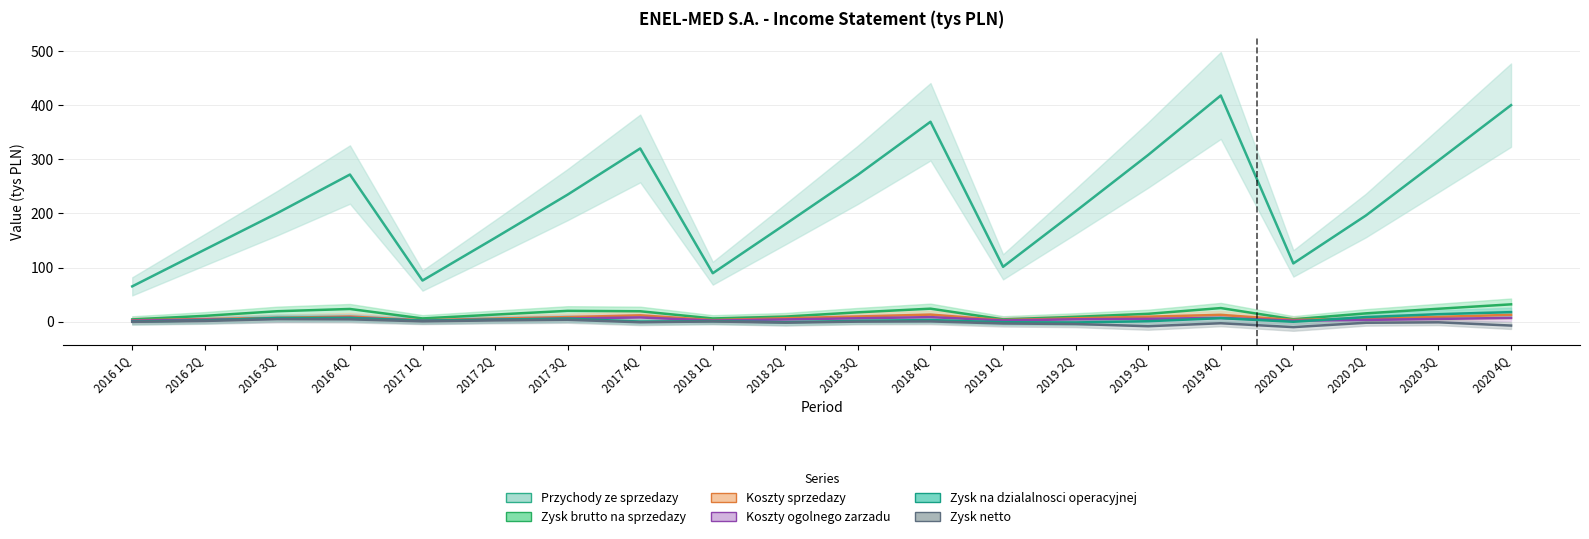

Which series has the largest range (max minus min)?

Przychody ze sprzedazy